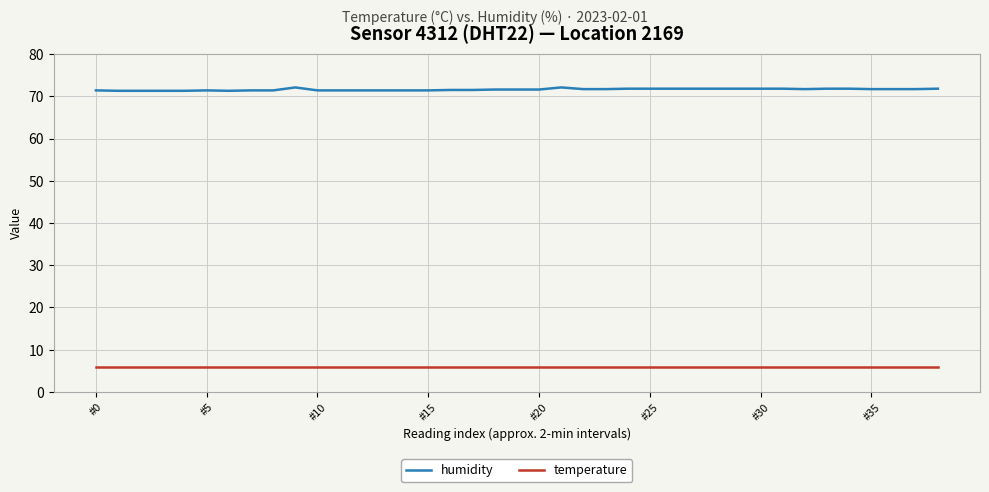

List the series in order of their peak value, lowest first.

temperature, humidity